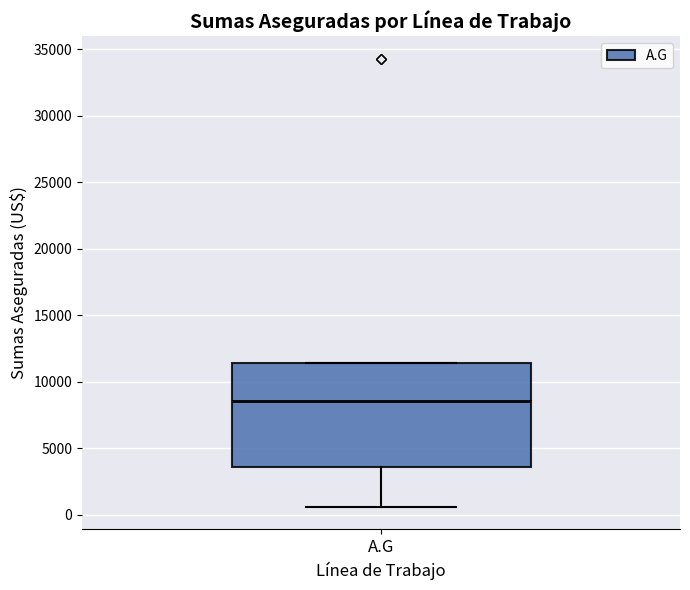

Transcribe this box plot: give where the median line is, the range the box spans, and where the two whiskers end, as read against the y-axis. The values are not printed on the chart, so give them approximately, as read against the axis.

median 8500, box 3500 to 11500, whiskers 500 to 11500